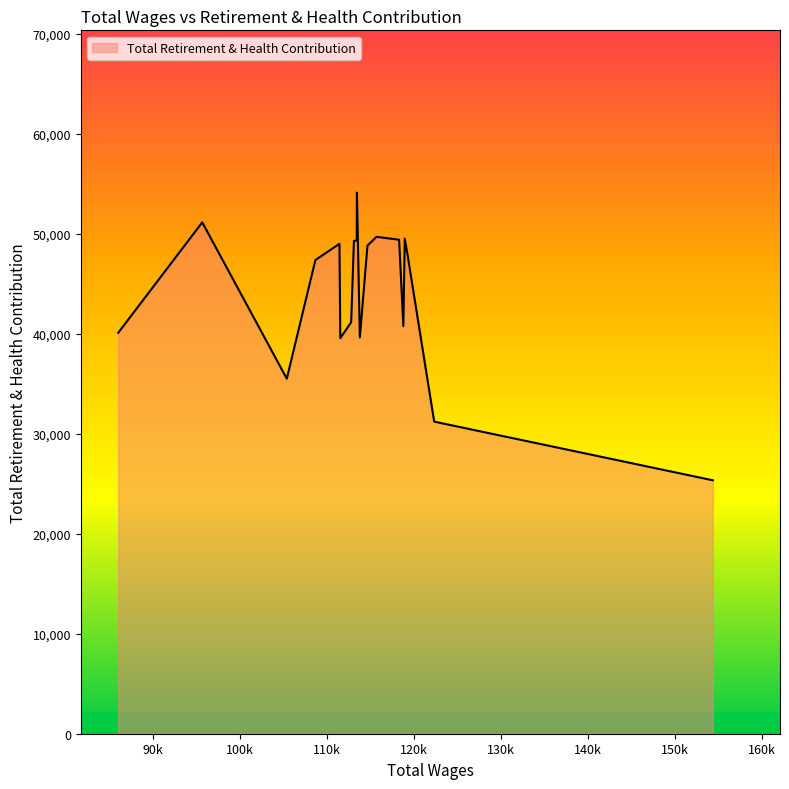

What is the difference between the maximum and minimum values?

28769